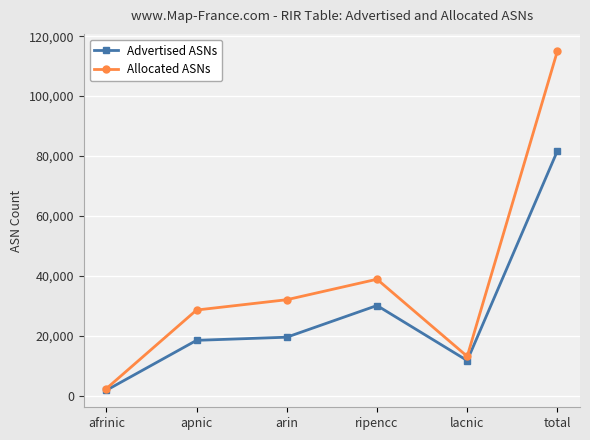

Rank the series by their maximum value, from highest to lowest.

Allocated ASNs, Advertised ASNs